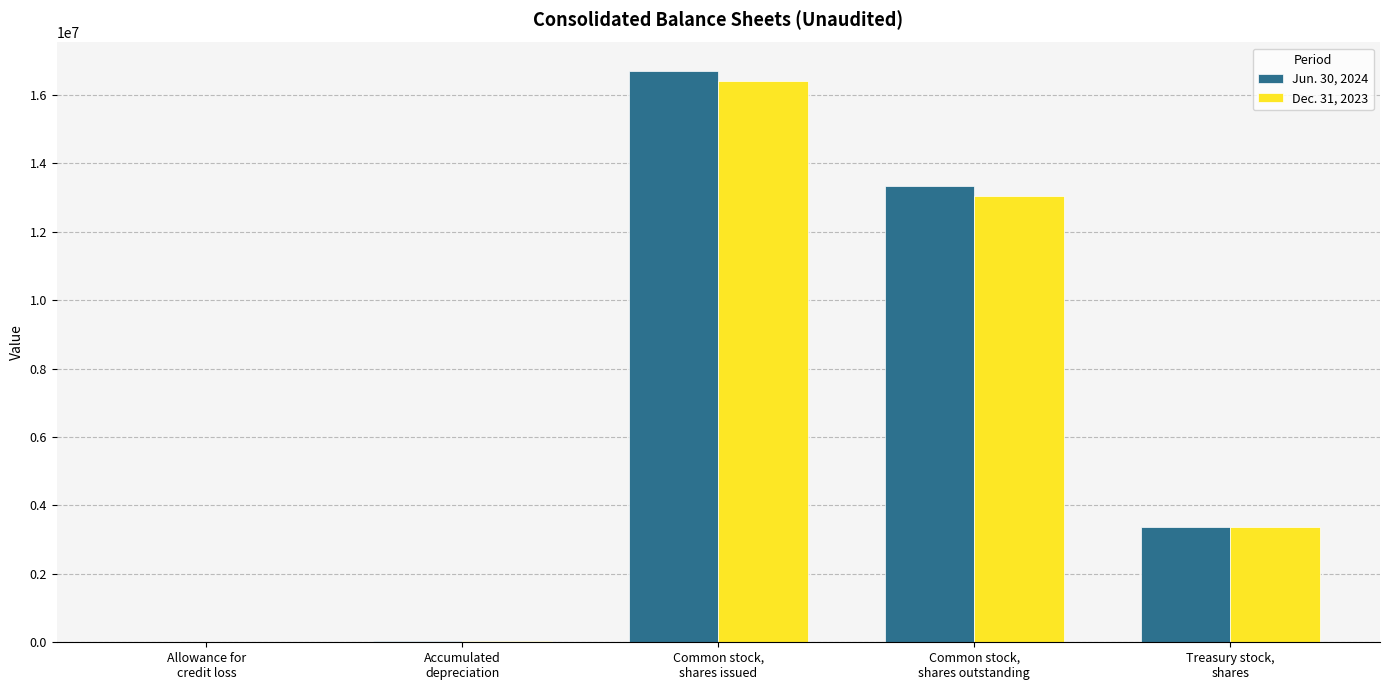

True or false: Dec. 31, 2023 has a value of 16396911 at Common stock,
shares issued.

True